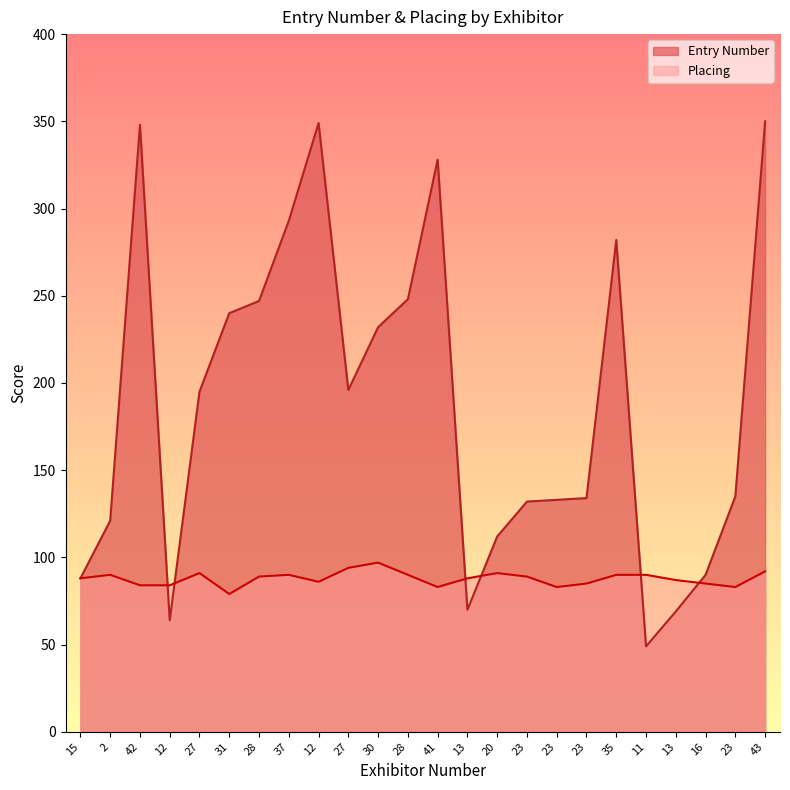

What are all the series names shown in the legend?

Entry Number, Placing